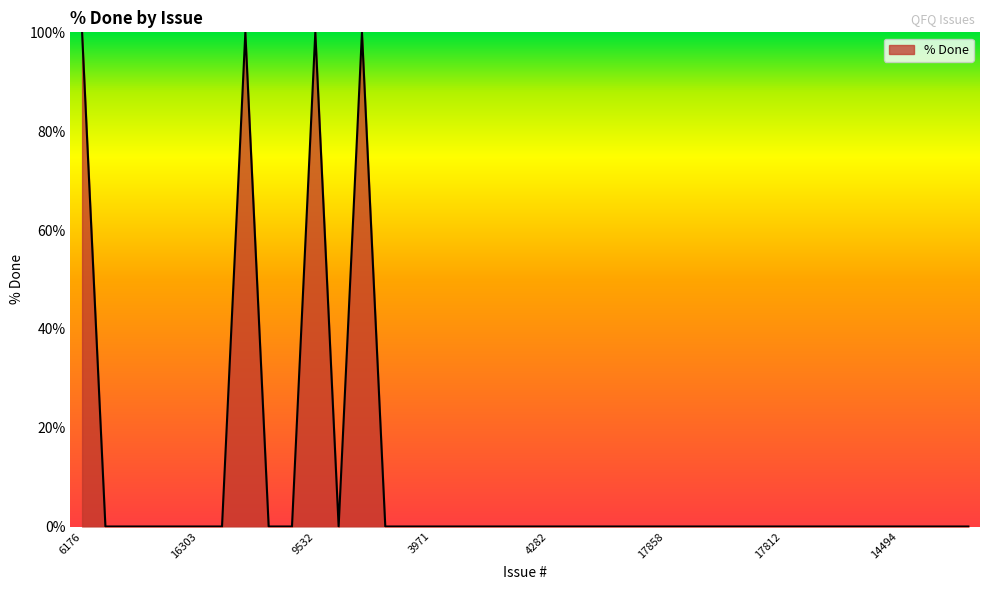

What is the maximum value shown in the chart?

100